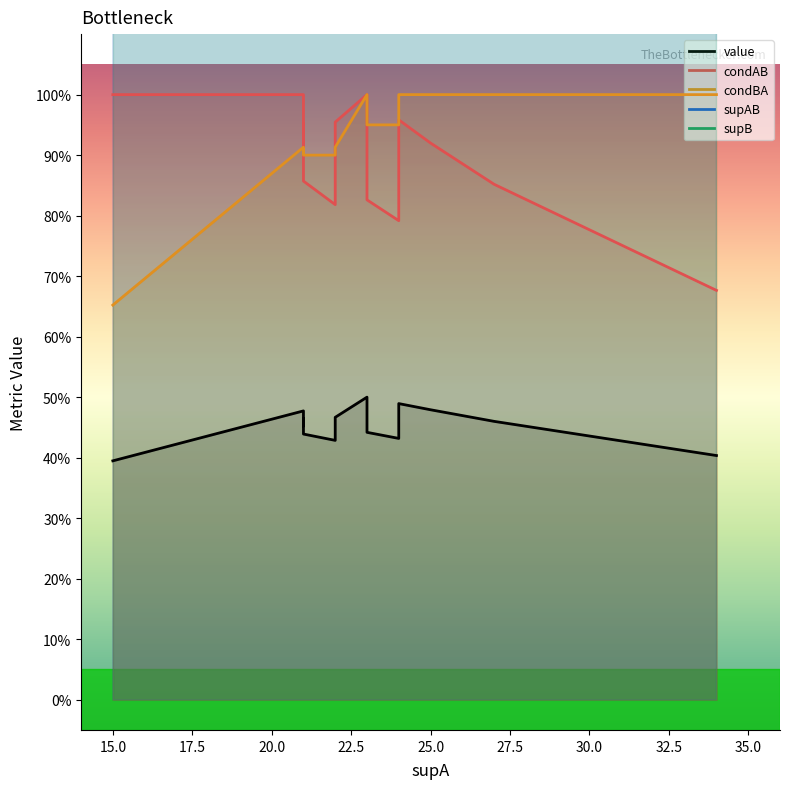

What are all the series names shown in the legend?

value, condAB, condBA, supAB, supB